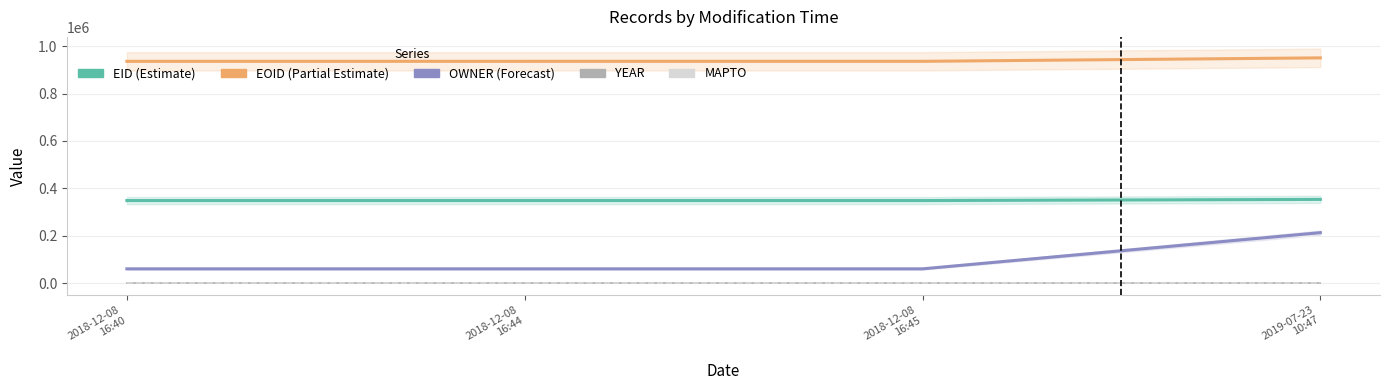

True or false: MAPTO and OWNER cross at least once.

False